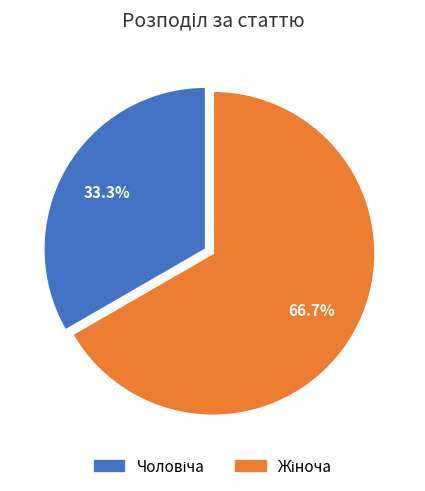

How many slices are in this pie chart?

2